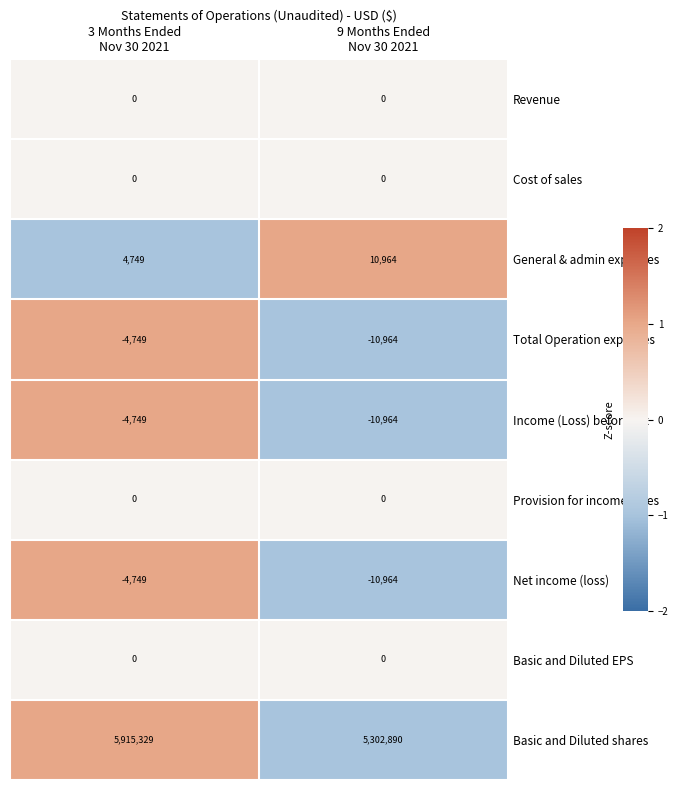

Which series has the widest spread of values?

Basic and Diluted shares